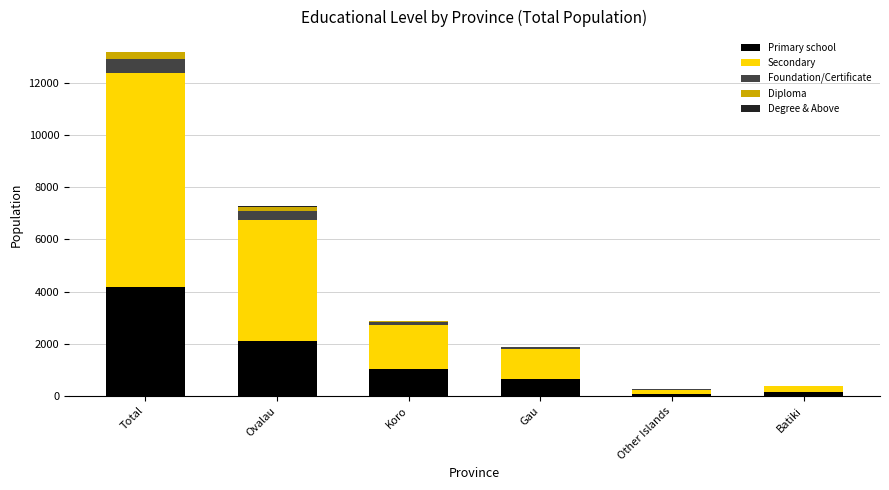

At which category is the sum across all series the highest?

Total